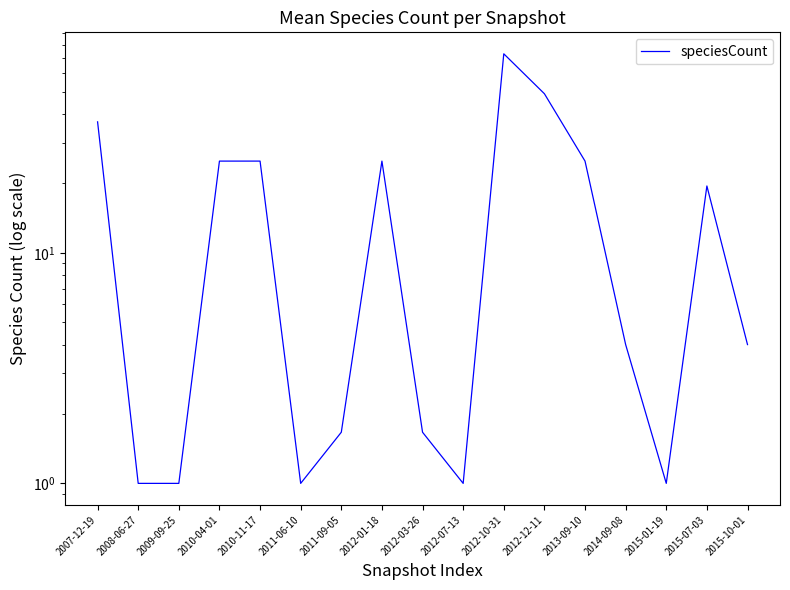

Reading left to right, what are all the values shown in this chart?

37.0	1.0	1.0	25.0	25.0	1.0	1.7	25.0	1.7	1.0	73.0	49.0	25.0	4.0	1.0	19.5	4.0